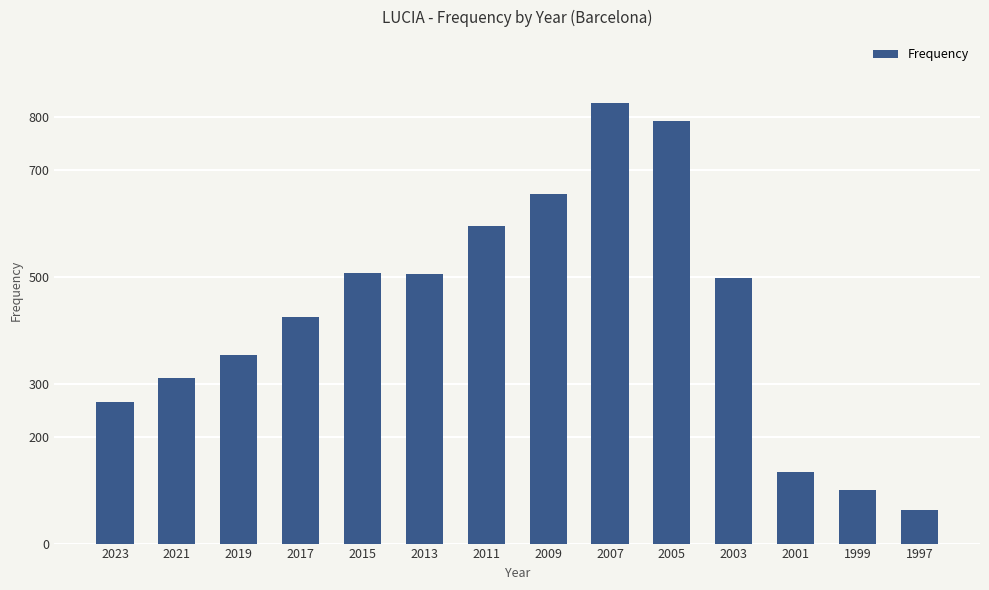

Which has a higher value, 2019 or 2015?

2015